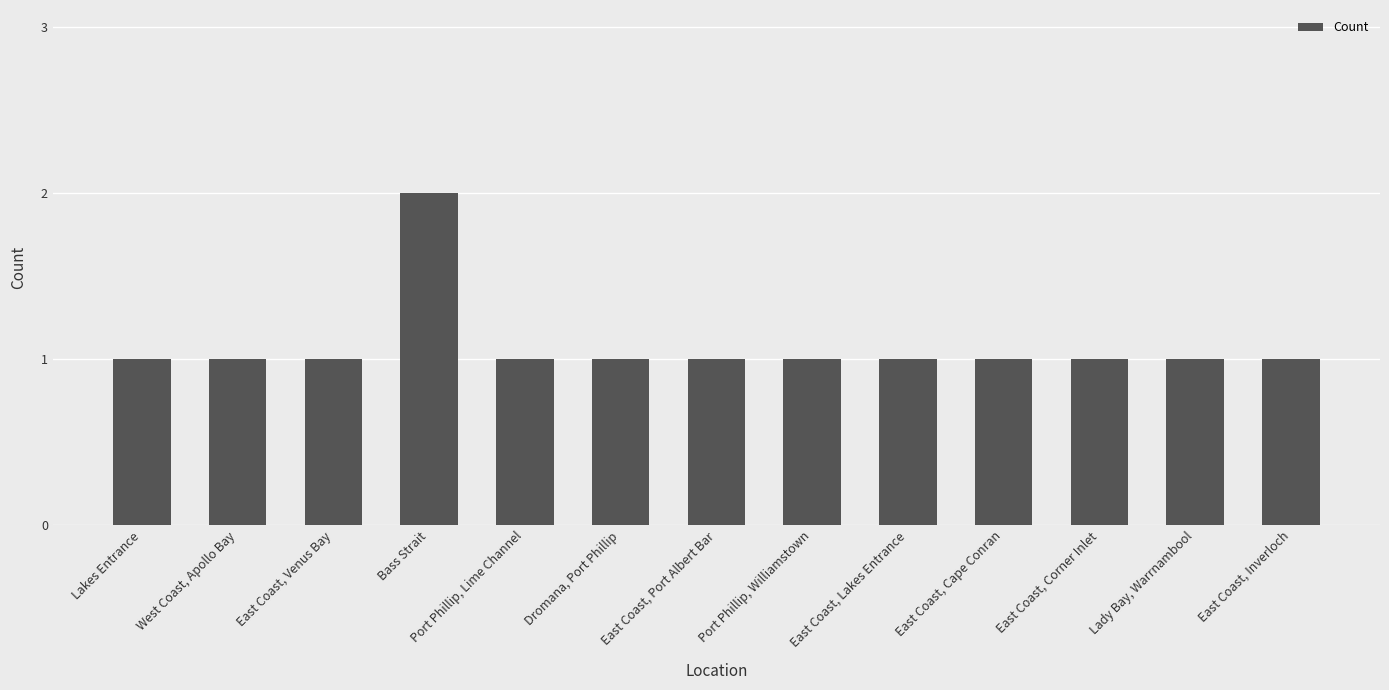

The value at Lady Bay, Warrnambool is 0. True or false?

False